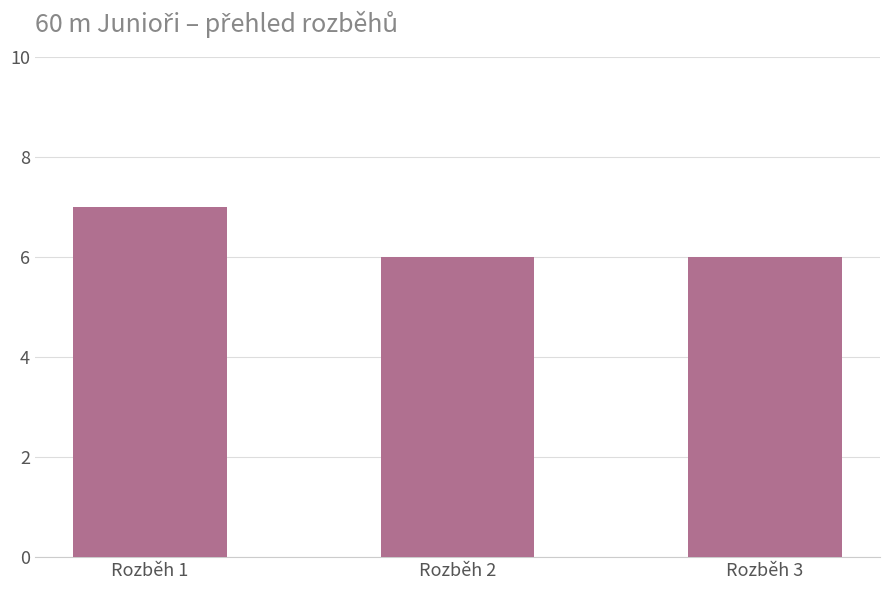

What is the greatest value displayed?

7